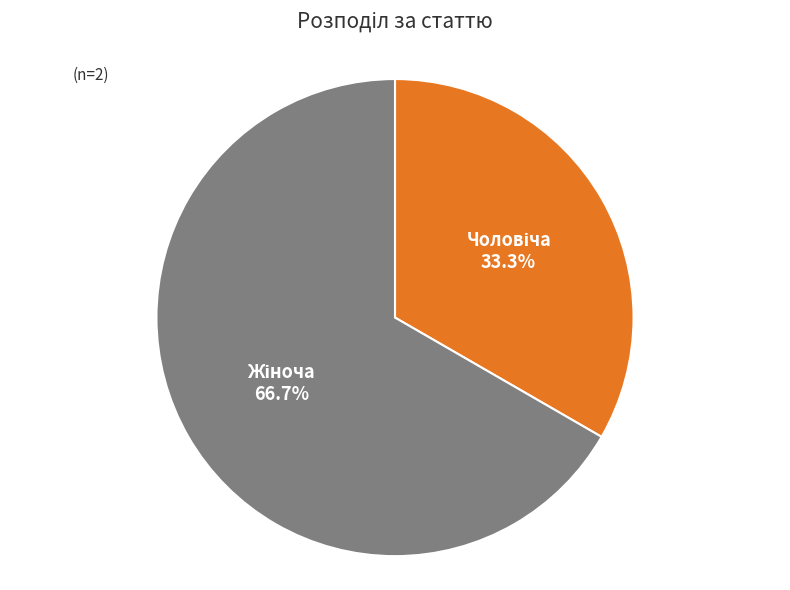

Does any single category account for the majority?

Yes